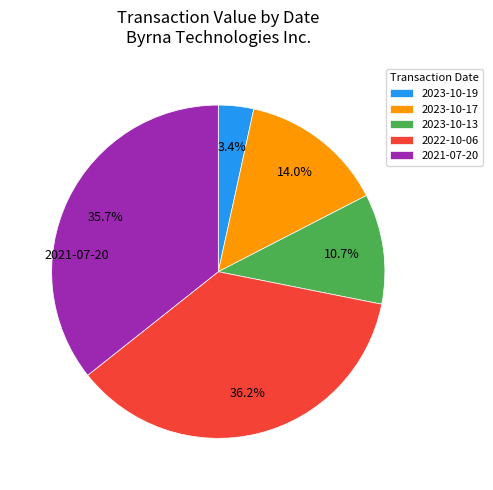

How many segments does this pie chart have?

5